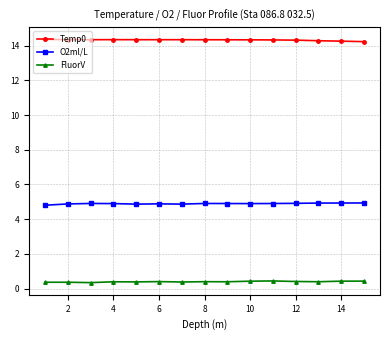

At how many categories does at least one series exceed 12?

15